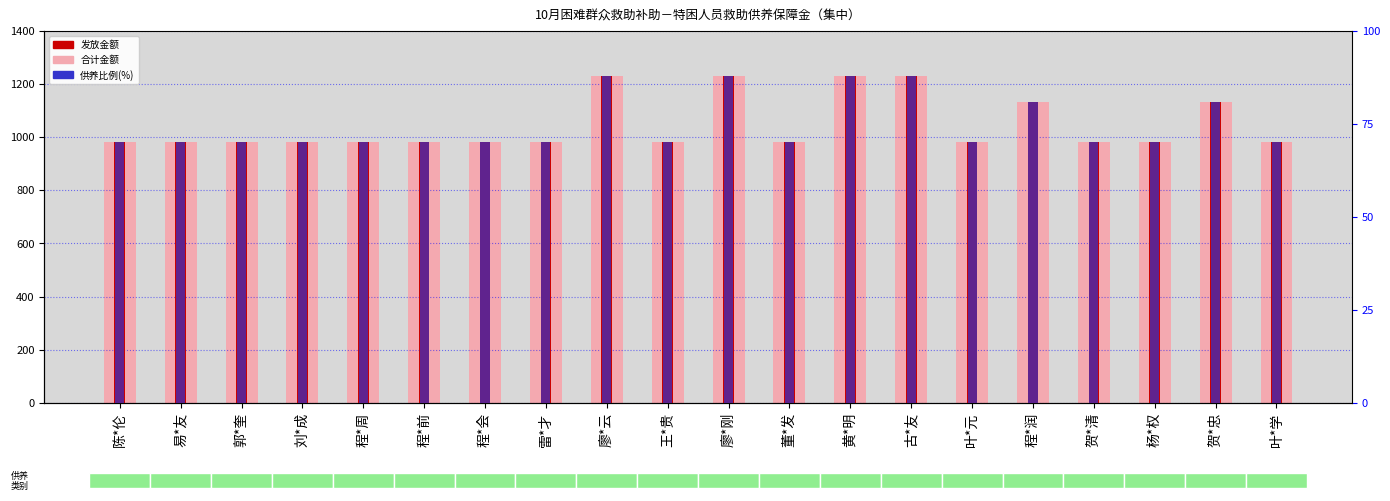

The 供养比例(%) series shows 92.4 at 叶*学. True or false?

False